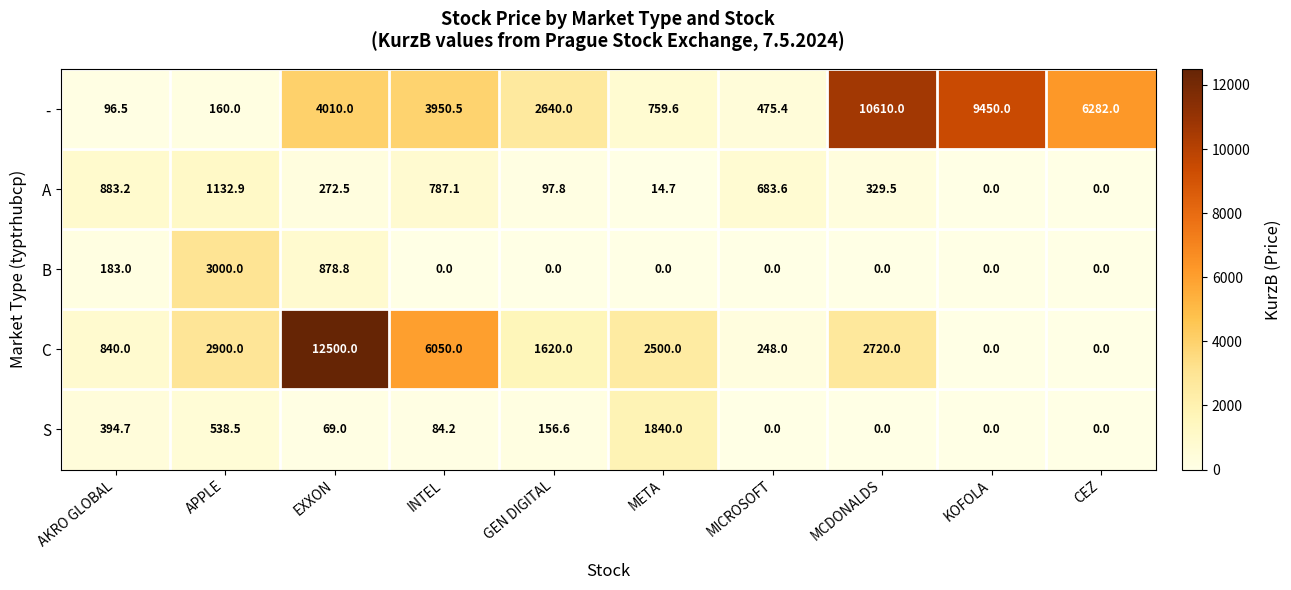

What is the sum of all A values?

4201.3